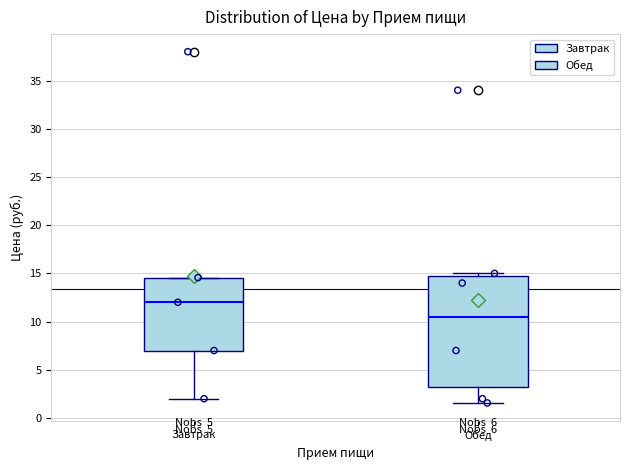

Comparing the boxes themselves (not the whiskers), which one is the tallest?

Обед